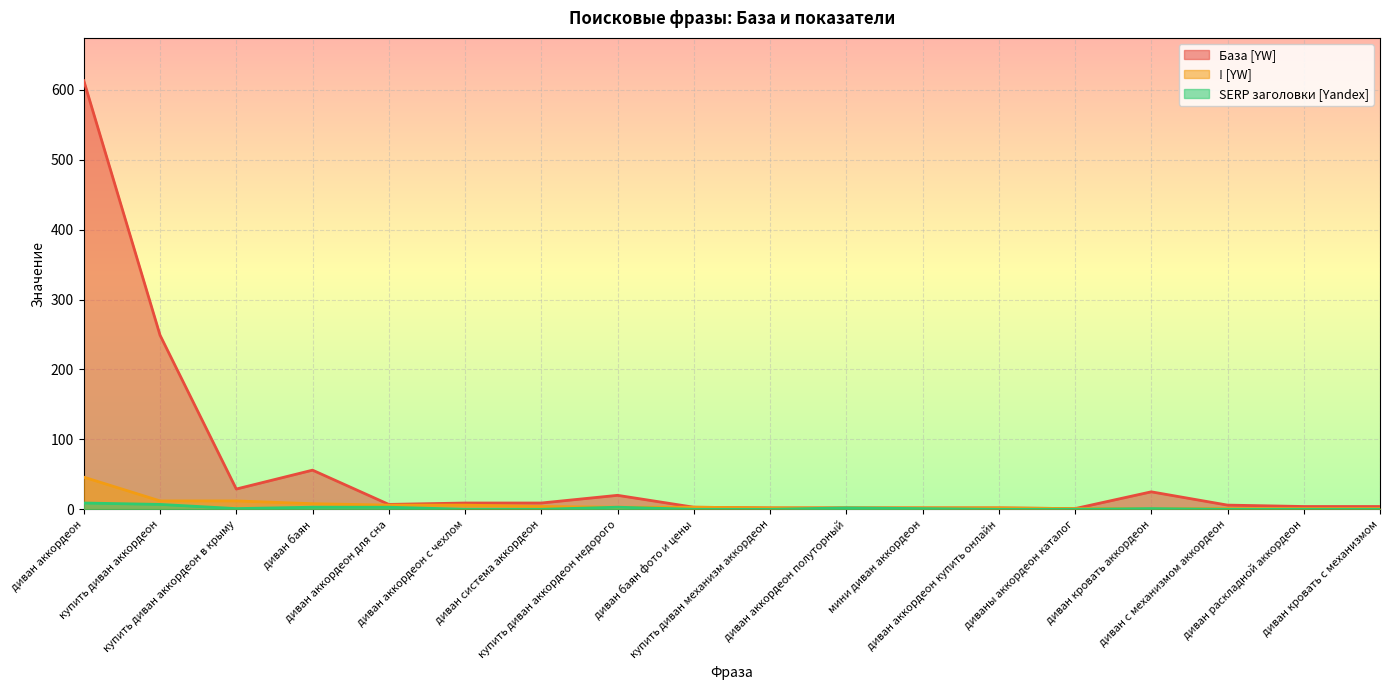

What is the difference between the SERP заголовки [Yandex] values at купить диван аккордеон в крыму and диваны аккордеон каталог?

1